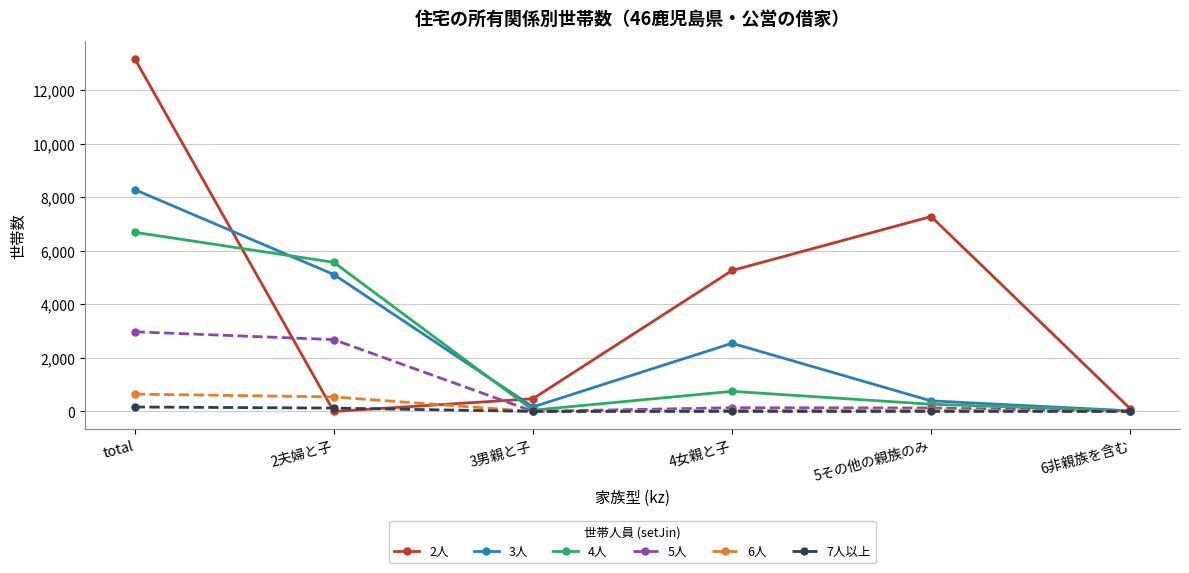

At which category is the sum across all series the highest?

total